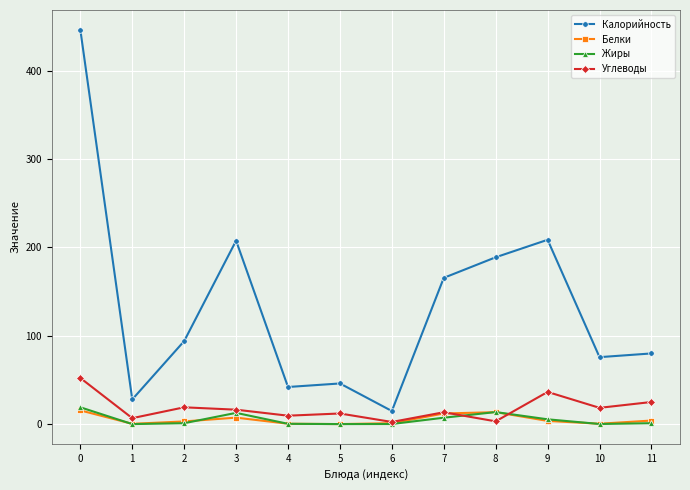

After their last crossing, which series has the higher values: Углеводы or Жиры?

Углеводы